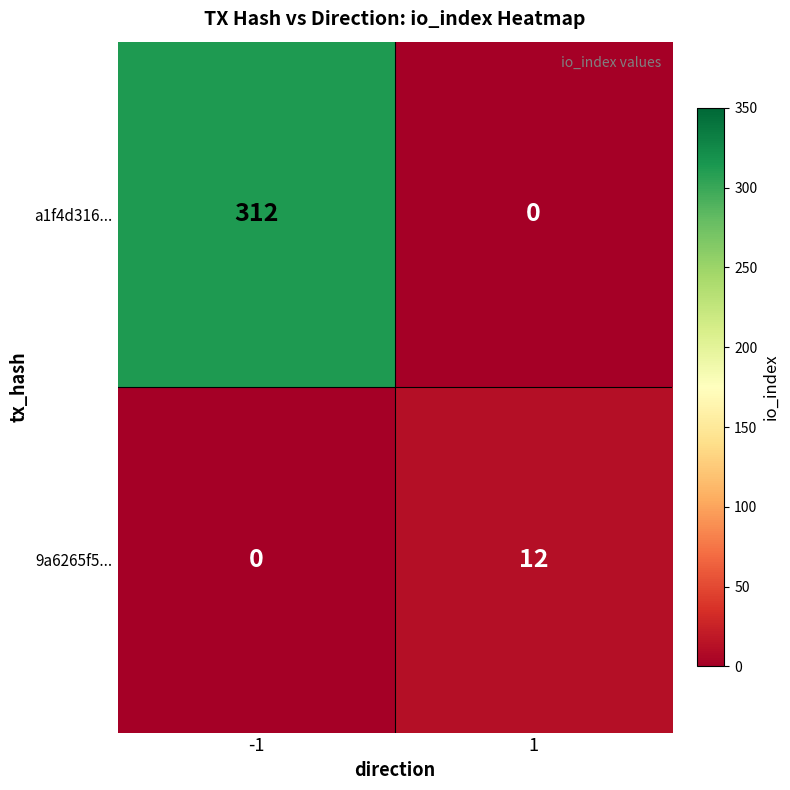

Count the number of categories in the chart.

2